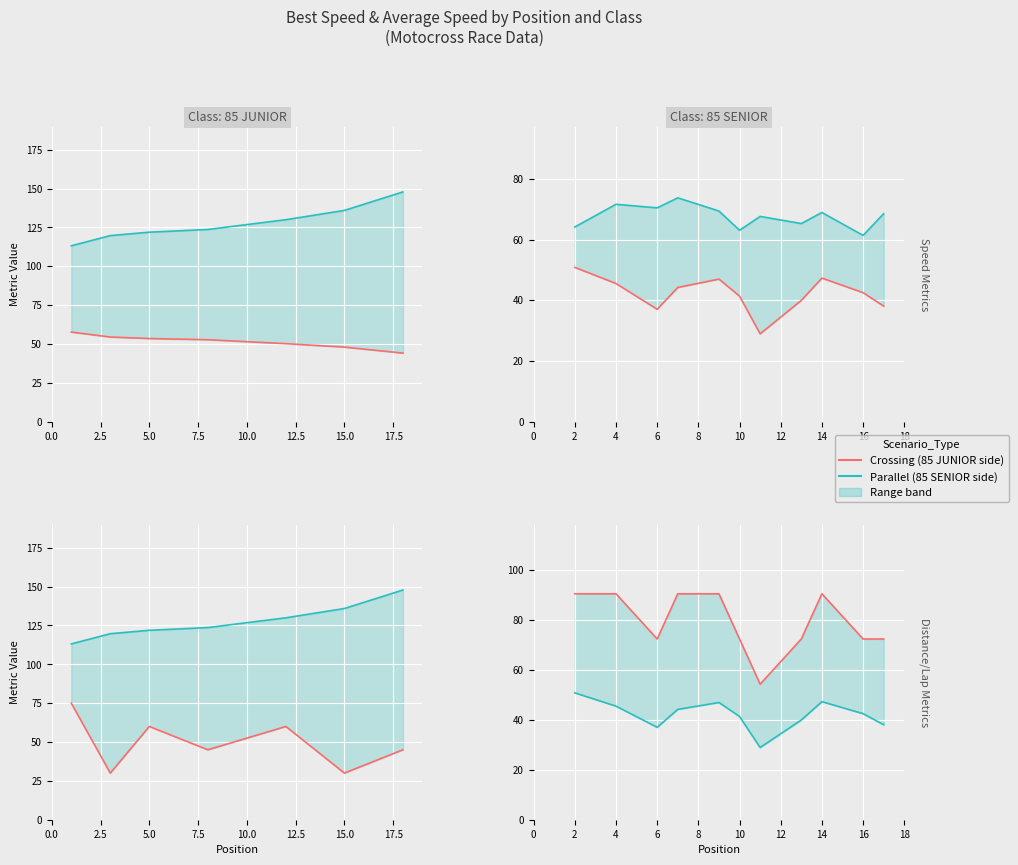

What is the minimum value for Crossing?

54.3